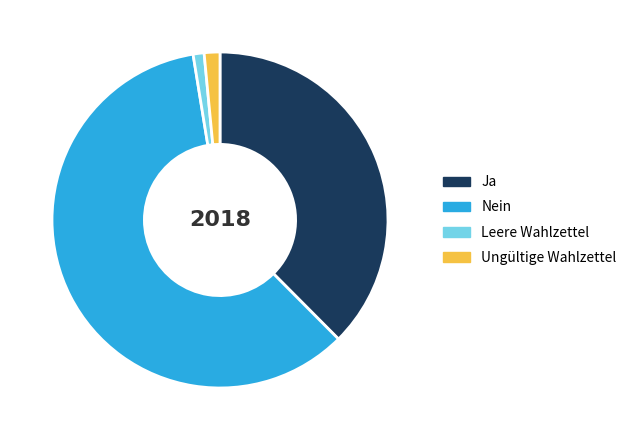

Is there a majority slice in this chart?

Yes